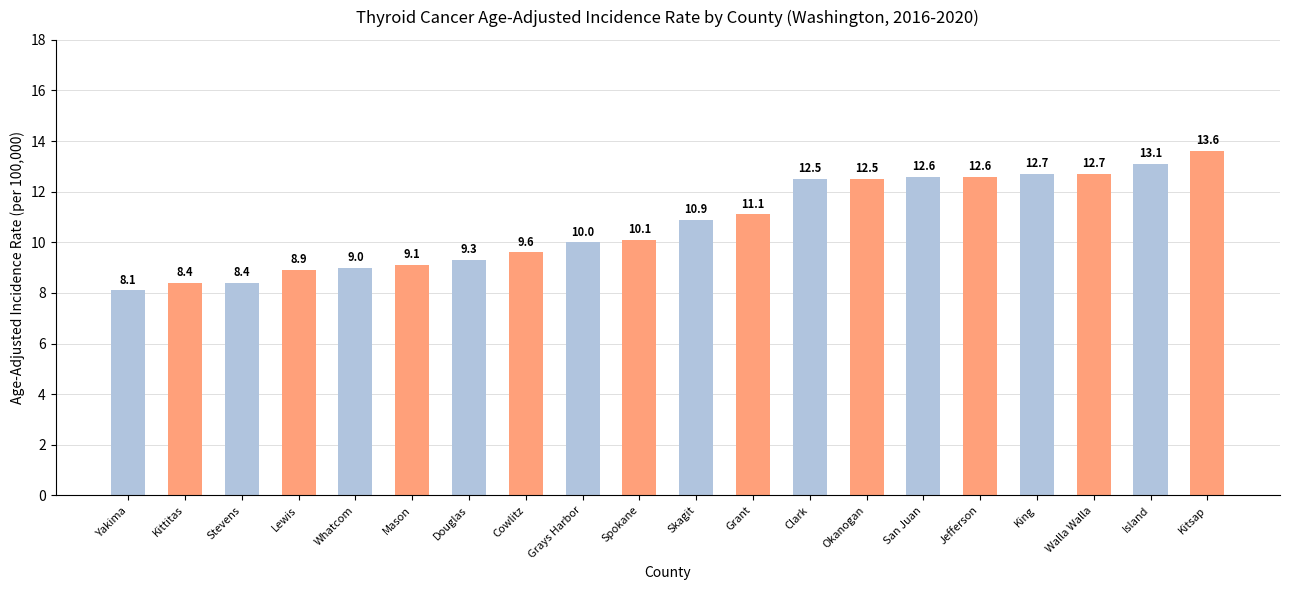

Reading right to left, transcribe all the data shown in this chart.

13.6	13.1	12.7	12.7	12.6	12.6	12.5	12.5	11.1	10.9	10.1	10.0	9.6	9.3	9.1	9.0	8.9	8.4	8.4	8.1